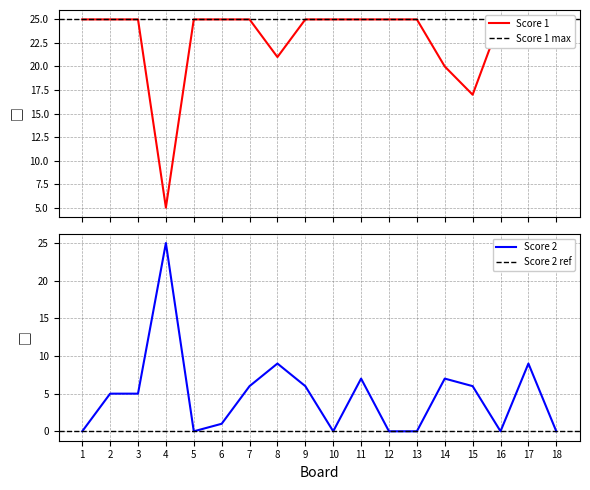

What is the difference between the maximum and minimum values in the Score 1 series?

20